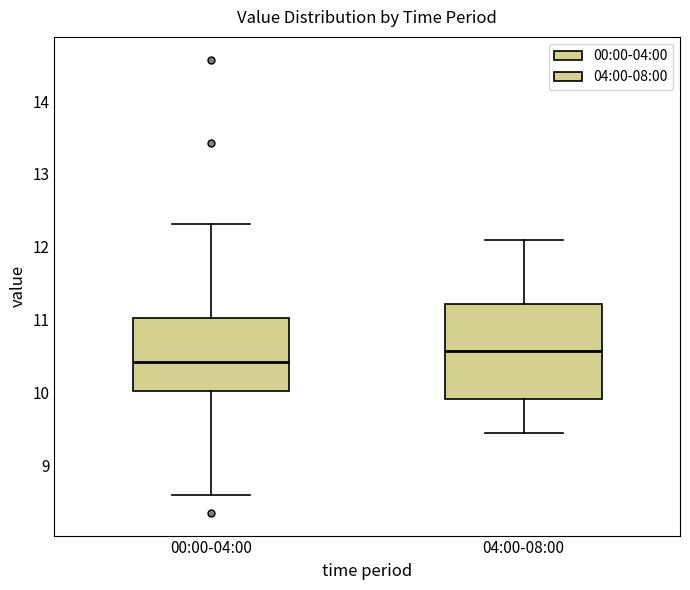

Reading left to right, read every box against the y-axis: the position of its median line, the range the box covers, and the ends of its whiskers. The values are not printed on the chart, so give them approximately, as read against the axis.

00:00-04:00: median 10.4, box 10.0 to 11.0, whiskers 8.6 to 12.3
04:00-08:00: median 10.6, box 9.9 to 11.2, whiskers 9.5 to 12.1